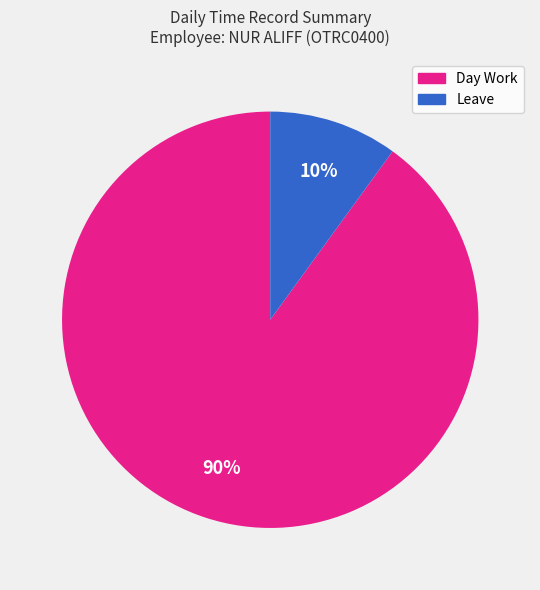

Is it true that Leave is 10% of the pie?

True